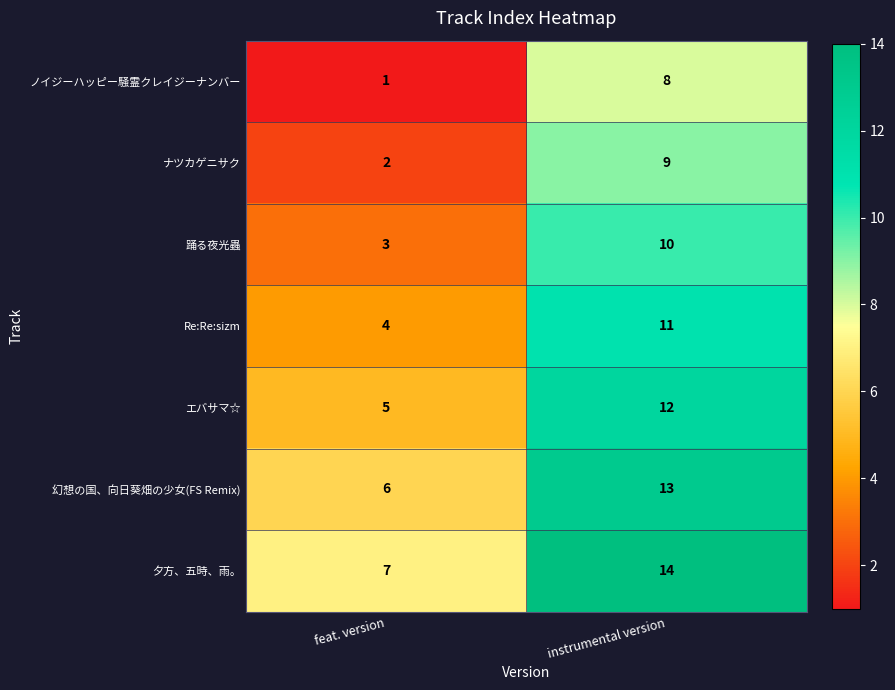

Where is エバサマ☆ nearest to the value 8?

feat. version